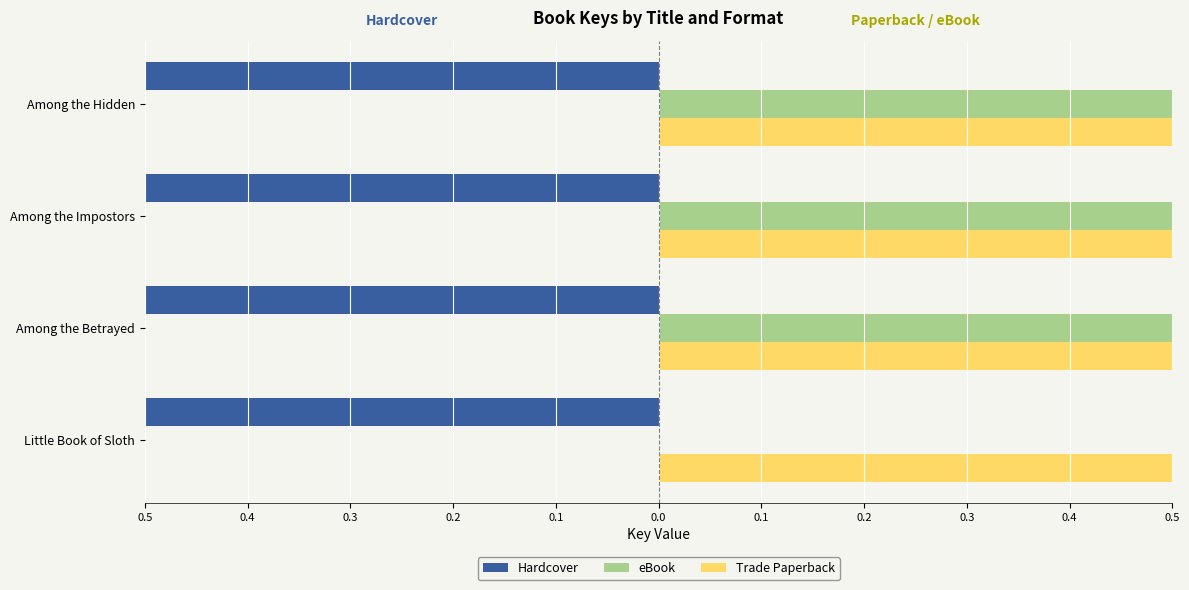

Which series has the widest spread of values?

Hardcover